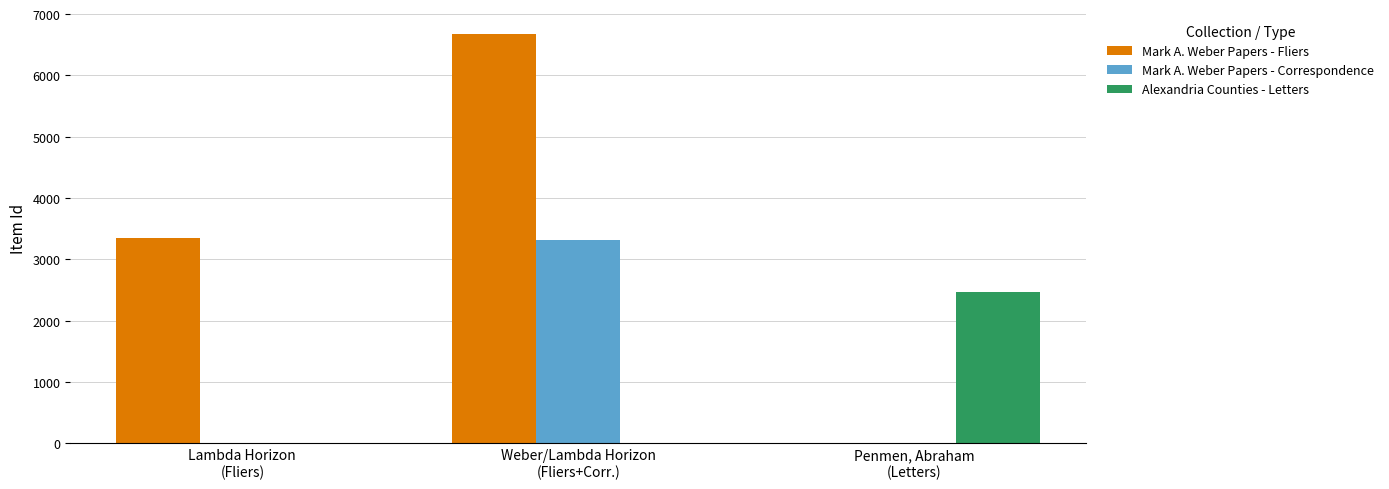

What is the sum of all Alexandria Counties - Letters values?

2460